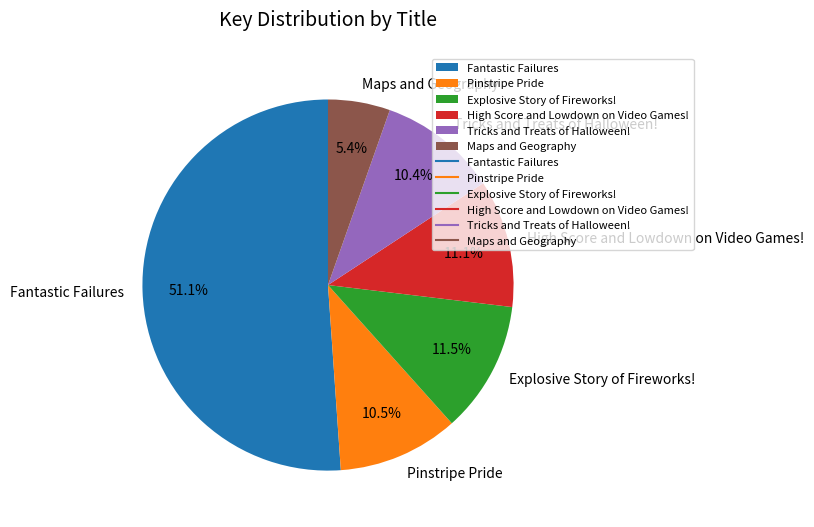

To the nearest percent, what is the combined percentage of Tricks and Treats of Halloween! and Maps and Geography?

16%